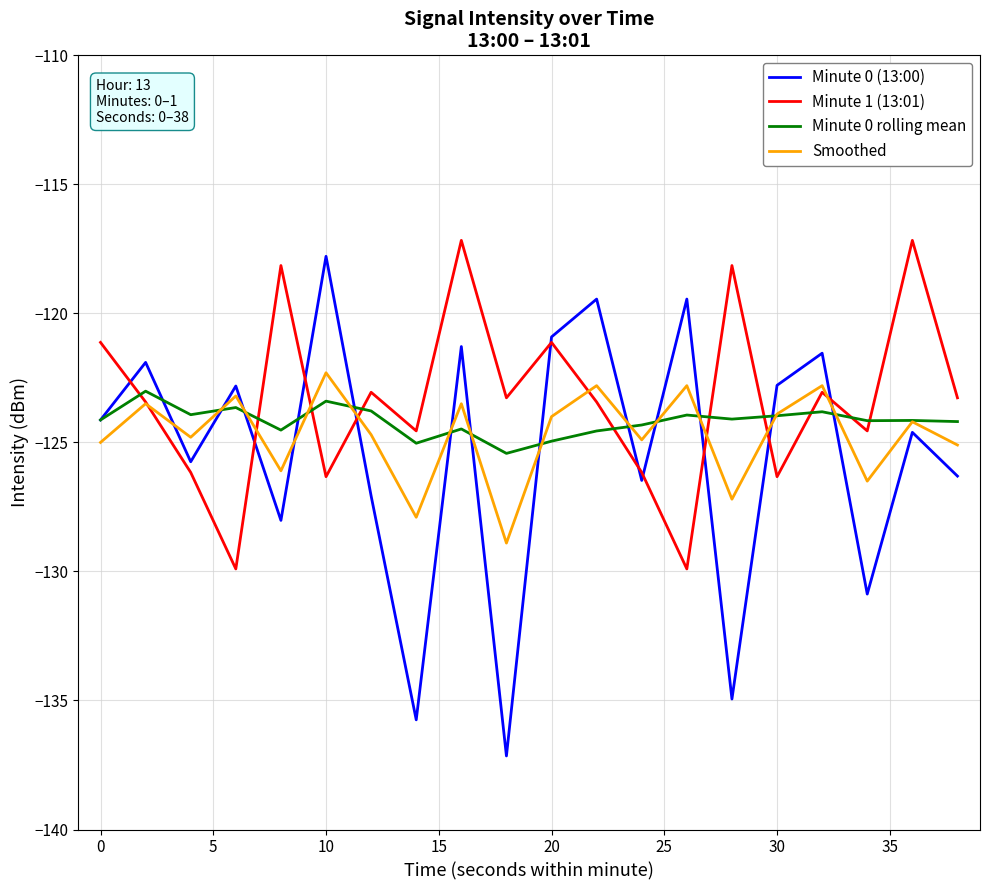

What is the highest value of the Smoothed series?

-122.3